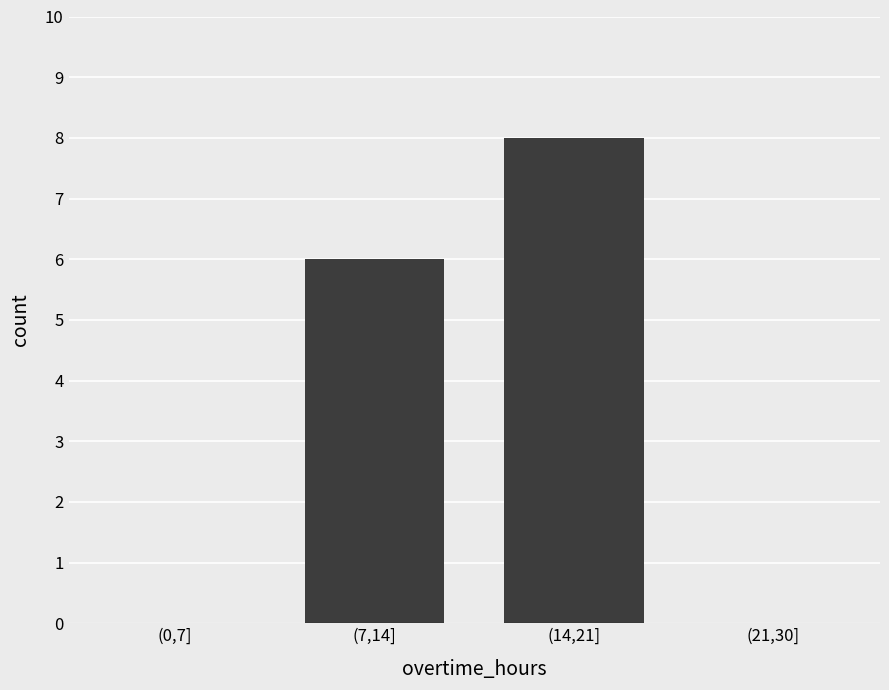

Reading left to right, what are all the values shown in this chart?

(0,7]=0	(7,14]=6	(14,21]=8	(21,30]=0